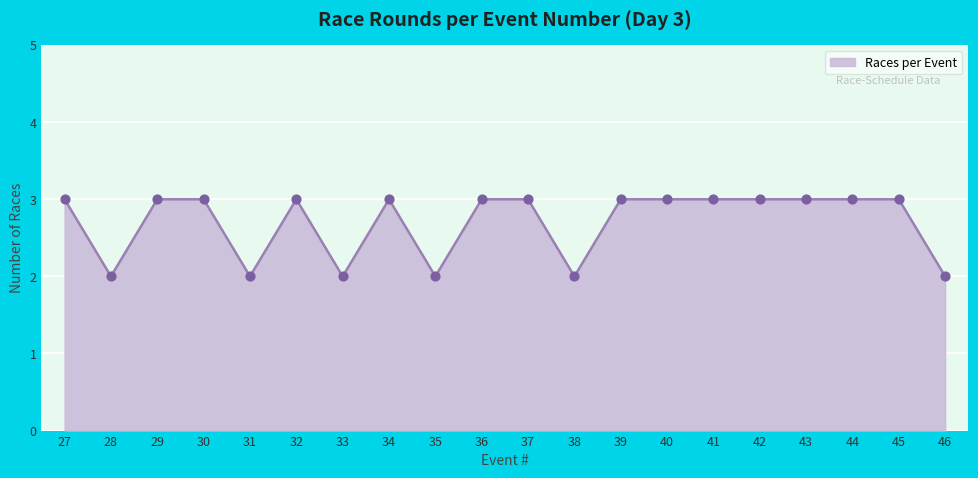

Approximately how many times larger is the value at 28 compared to 37?

0.7